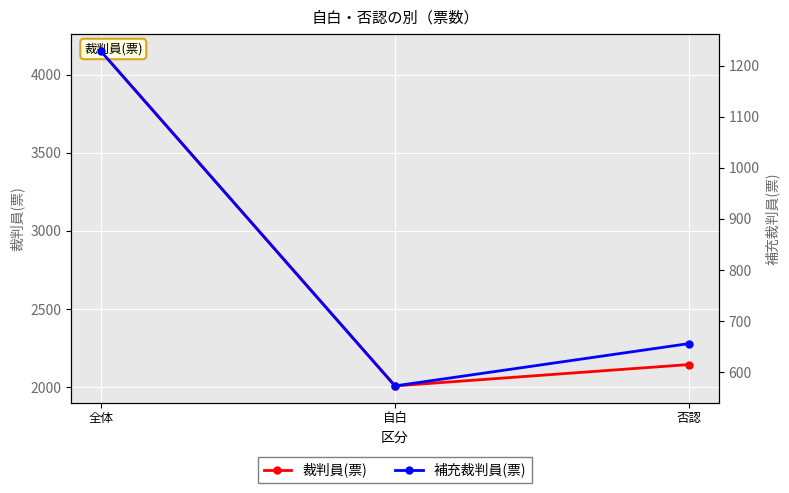

What is the label of the 3rd point from the right?

全体